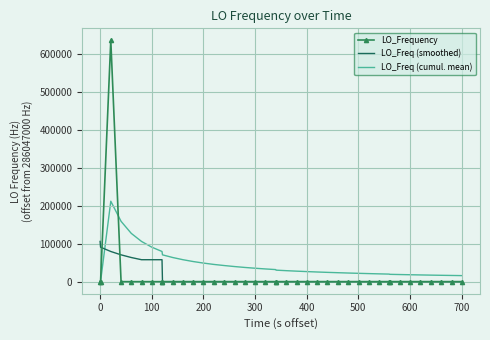

How many times do LO_Freq (smoothed) and LO_Freq (cumul. mean) cross each other?

1